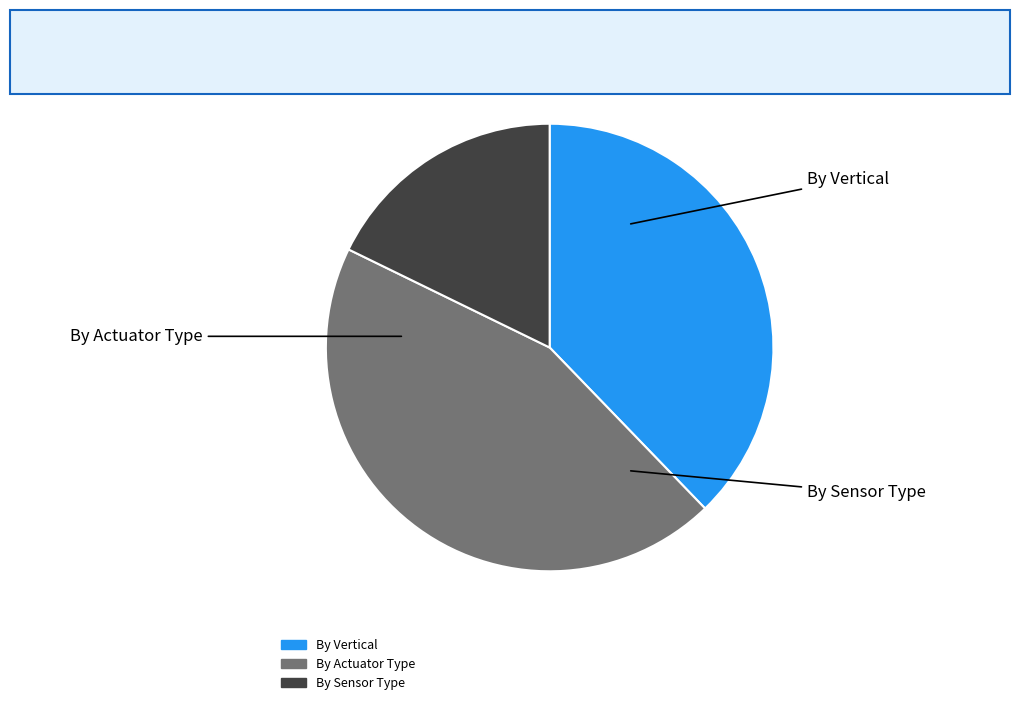

Is there any slice that represents more than half of the pie?

No